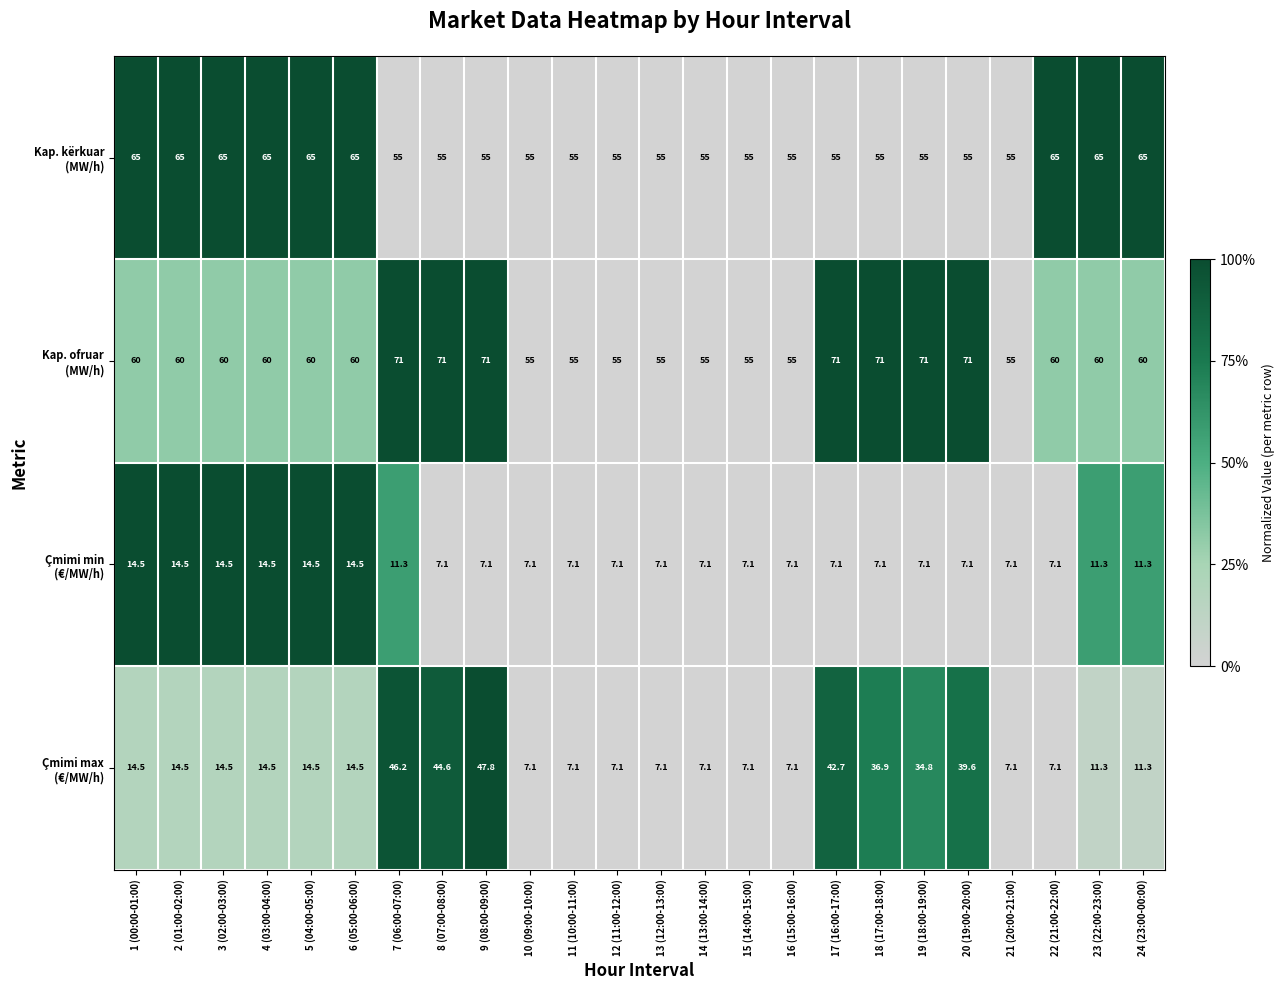

What is the spread (max minus min) of values at 15 (14:00-15:00)?

47.9